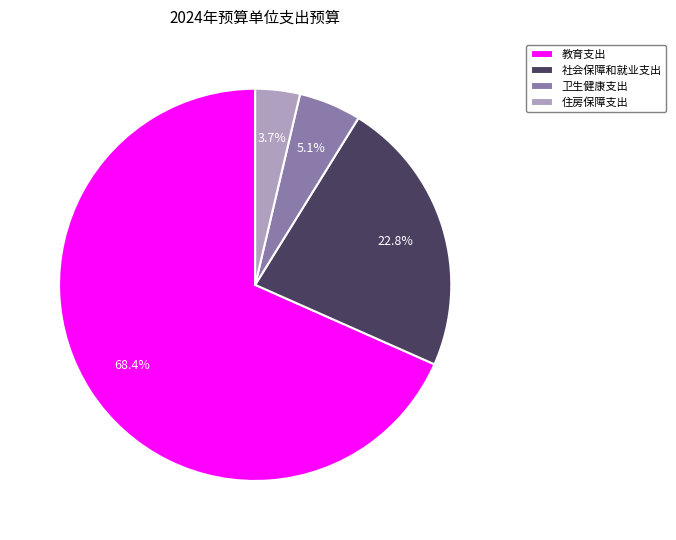

Is there any slice that represents more than half of the pie?

Yes